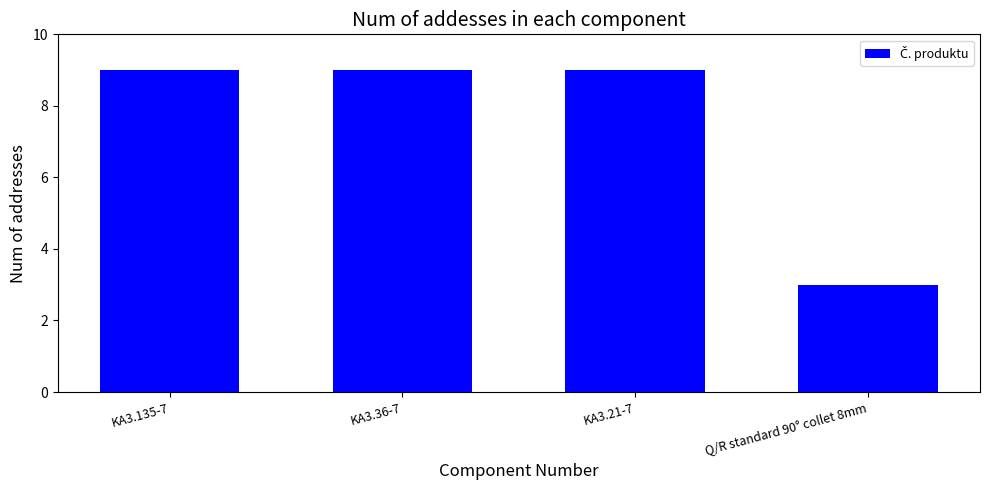

What is the label of the 1st bar from the left?

KA3.135-7